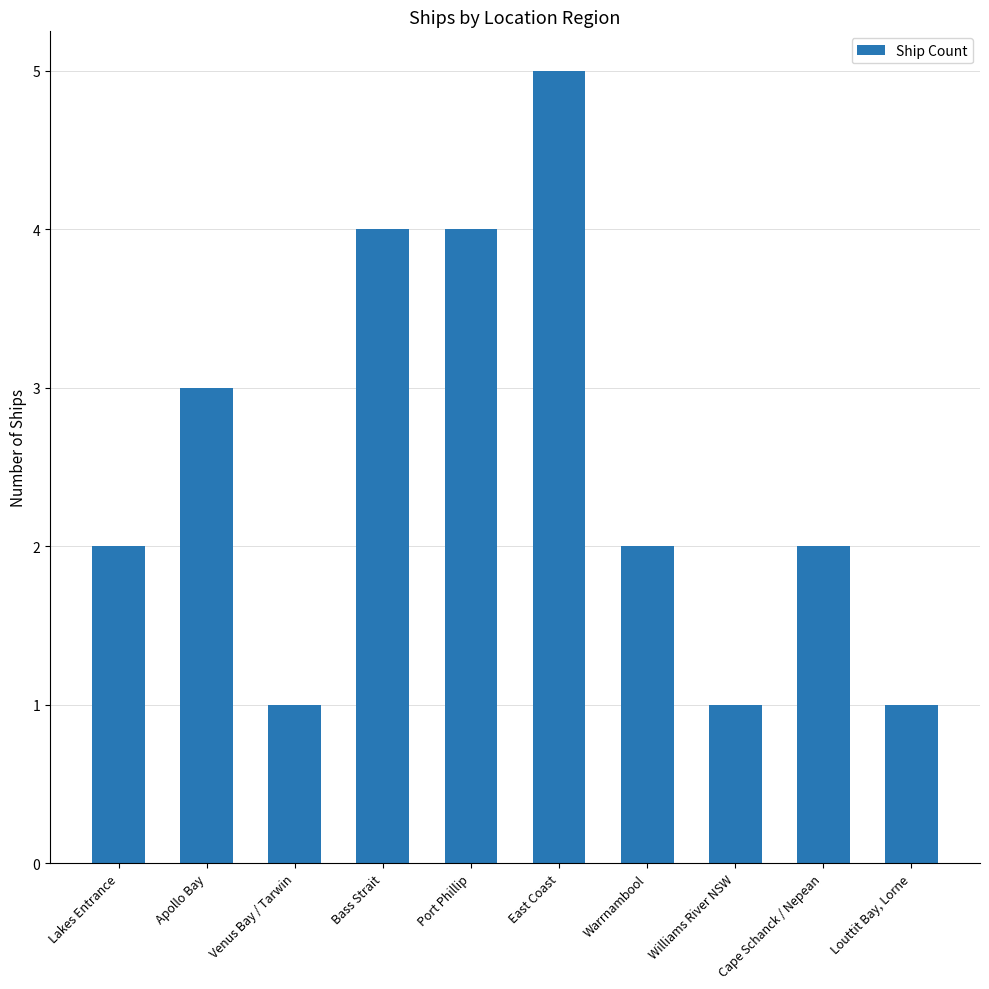

Where is the data nearest to the value 3?

Apollo Bay